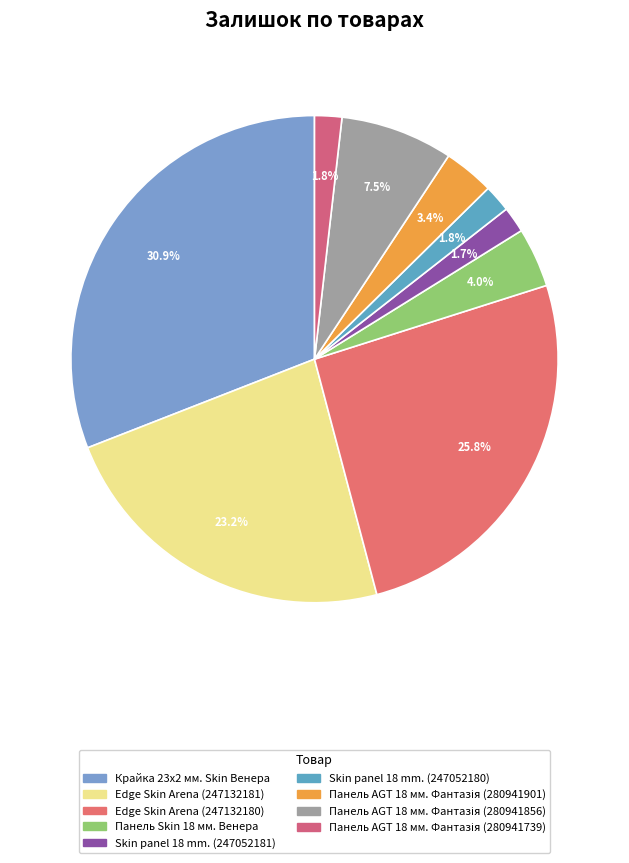

To the nearest percent, what is the average slice percentage?

11%